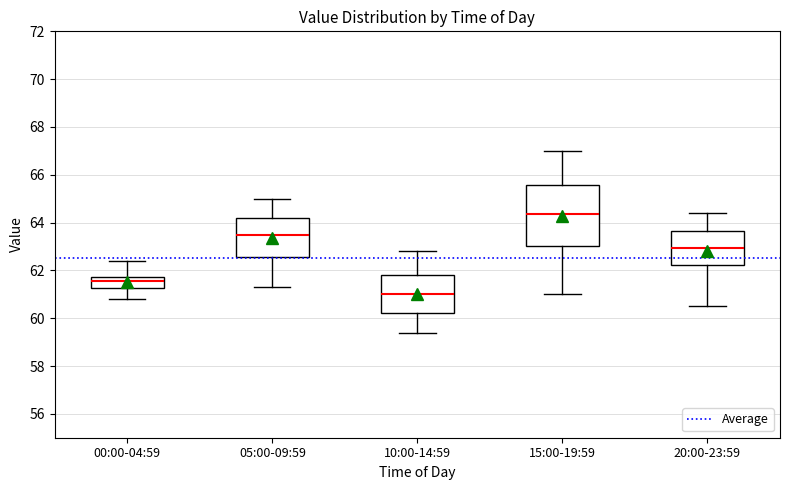

Reading left to right, read every box against the y-axis: the position of its median line, the range the box covers, and the ends of its whiskers. The values are not printed on the chart, so give them approximately, as read against the axis.

00:00-04:59: median 61.6, box 61.2 to 61.8, whiskers 60.8 to 62.4
05:00-09:59: median 63.6, box 62.6 to 64.2, whiskers 61.4 to 65.0
10:00-14:59: median 61.0, box 60.2 to 61.8, whiskers 59.4 to 62.8
15:00-19:59: median 64.4, box 63.0 to 65.6, whiskers 61.0 to 67.0
20:00-23:59: median 63.0, box 62.2 to 63.6, whiskers 60.6 to 64.4